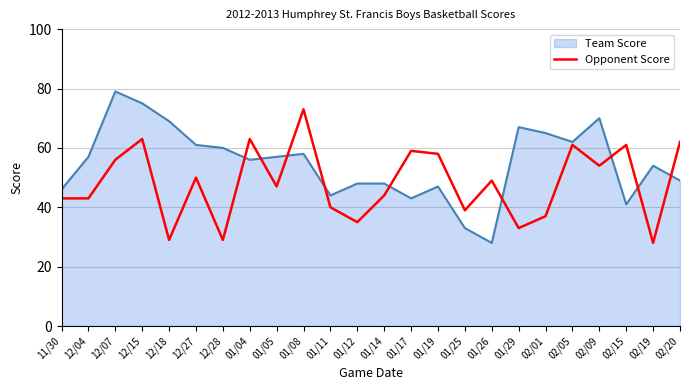

What is the total value across all series at 12/18?

98